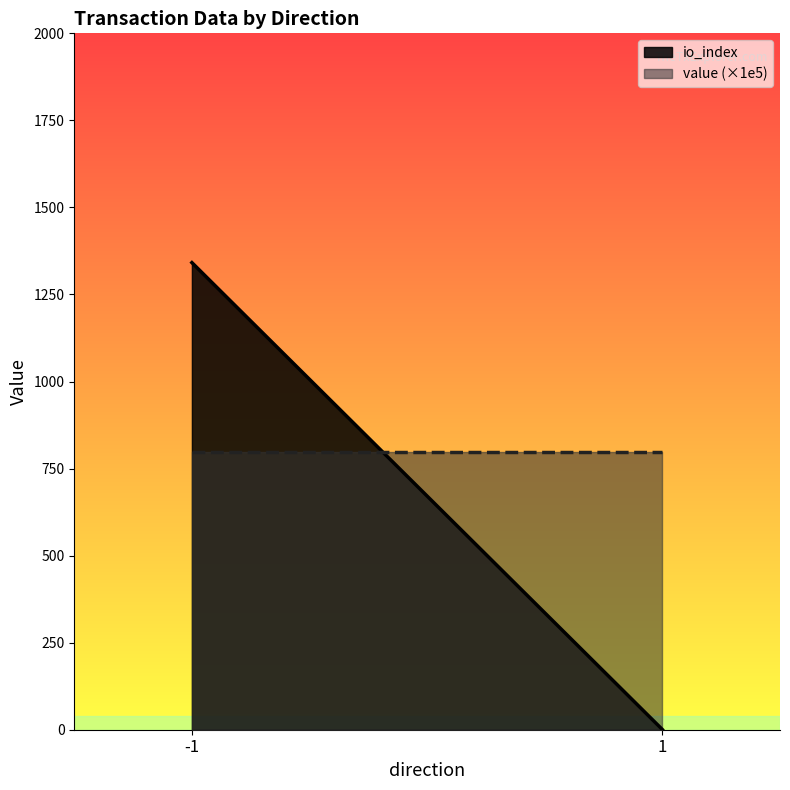

What are all the series names shown in the legend?

io_index, value (×1e5)